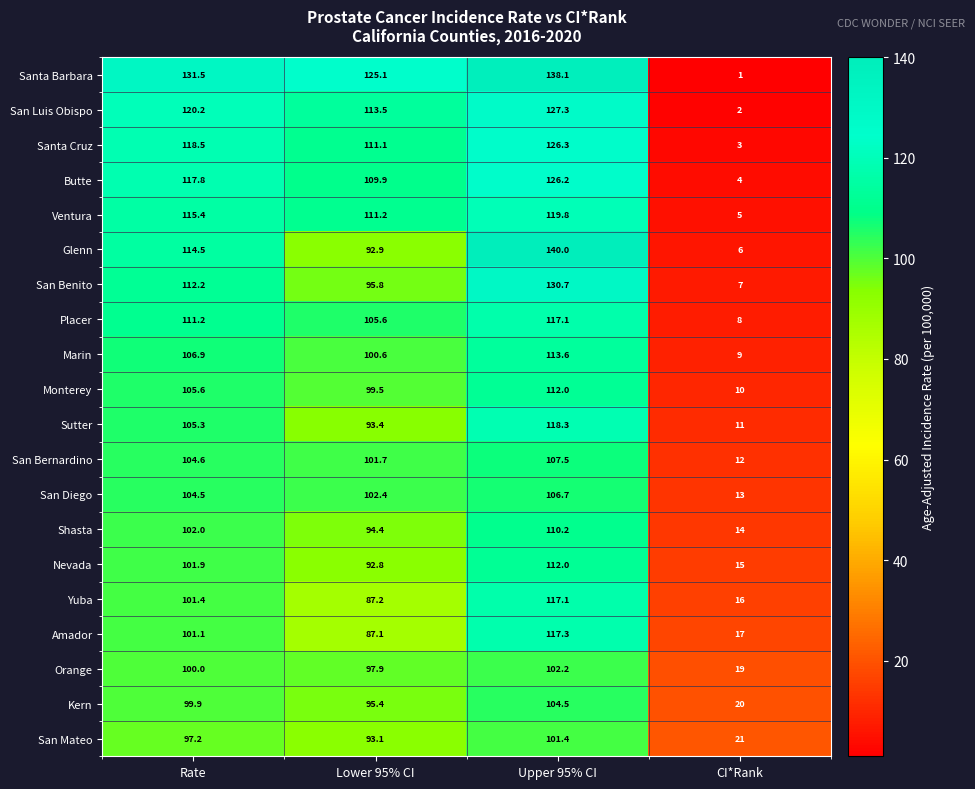

Is it true that Monterey equals 99.5 at Lower 95% CI?

True